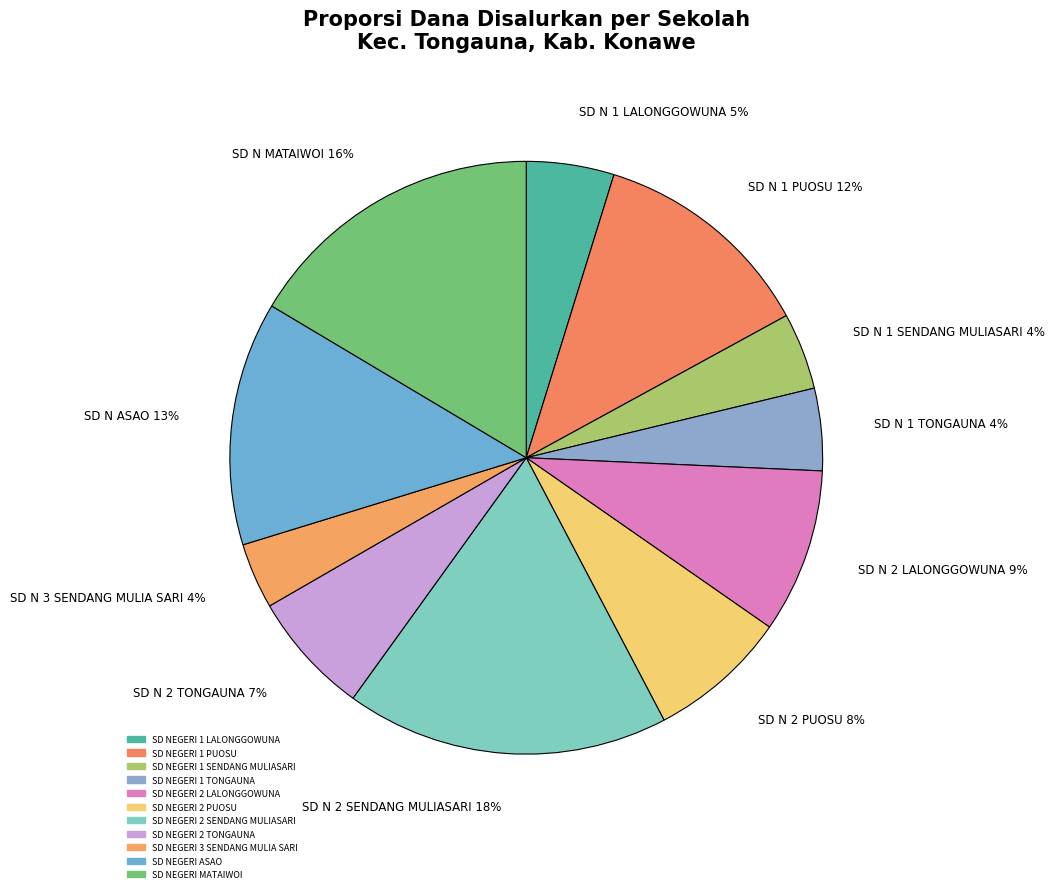

To the nearest percent, what portion does SD NEGERI ASAO represent?

13%